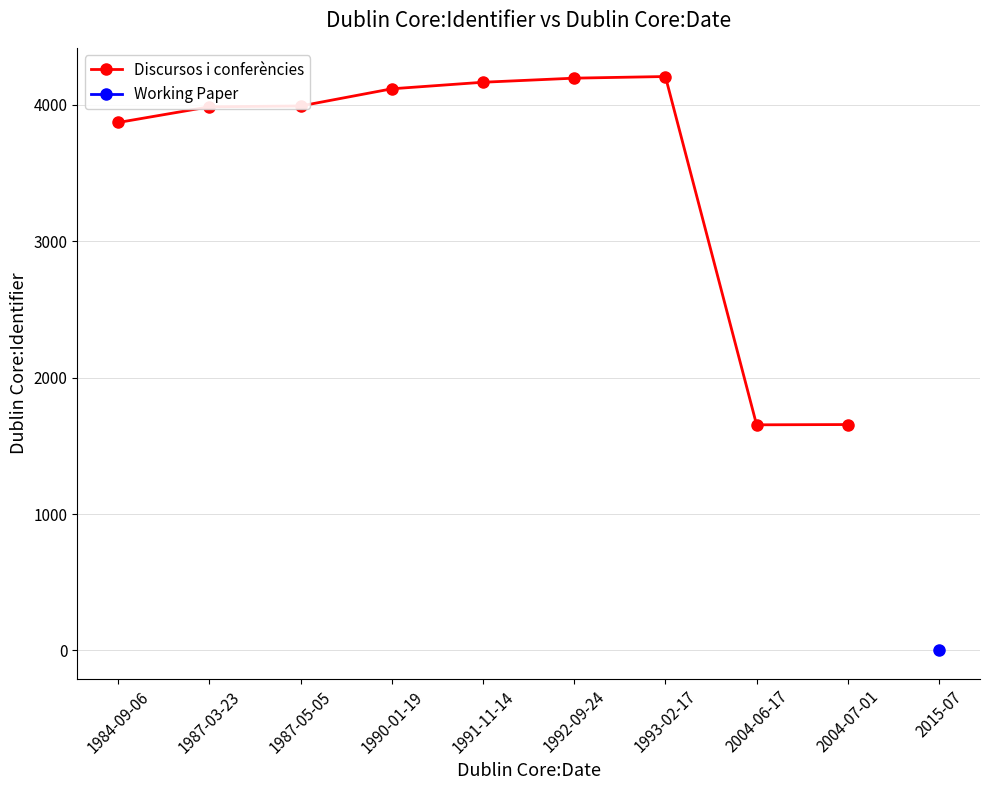

What is the value of the 4th point from the left?

4118